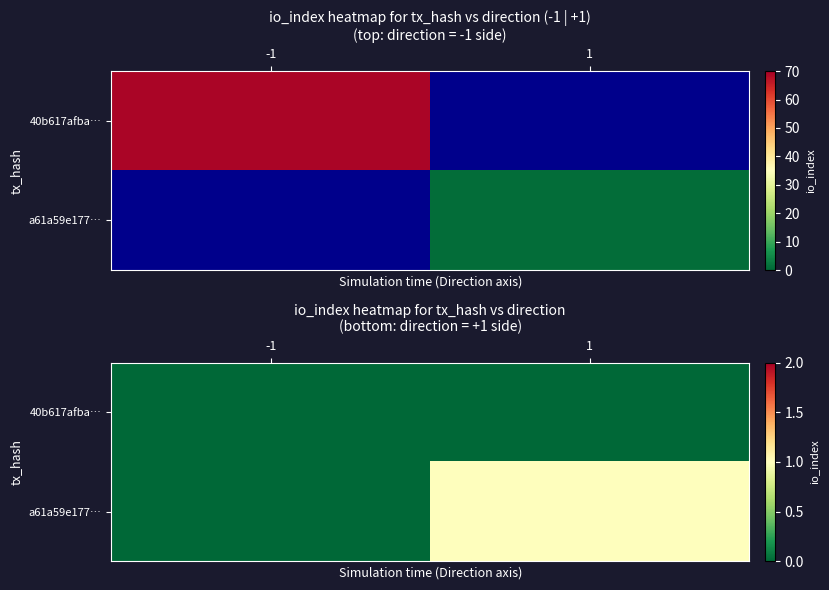

Rank the series by their maximum value, from lowest to highest.

40b617afba…, a61a59e177…